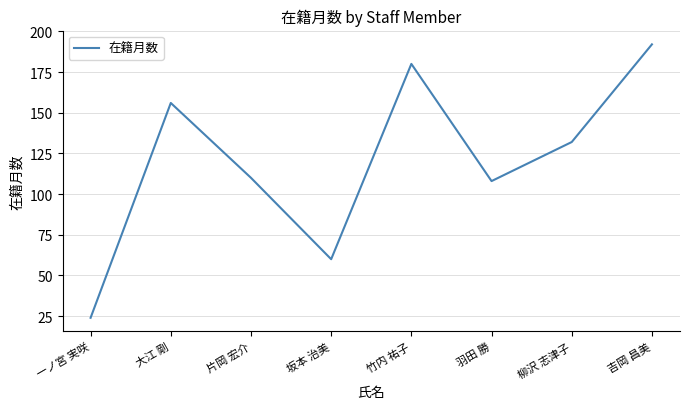

Reading left to right, list all the values displayed in this chart.

24	156	110	60	180	108	132	192